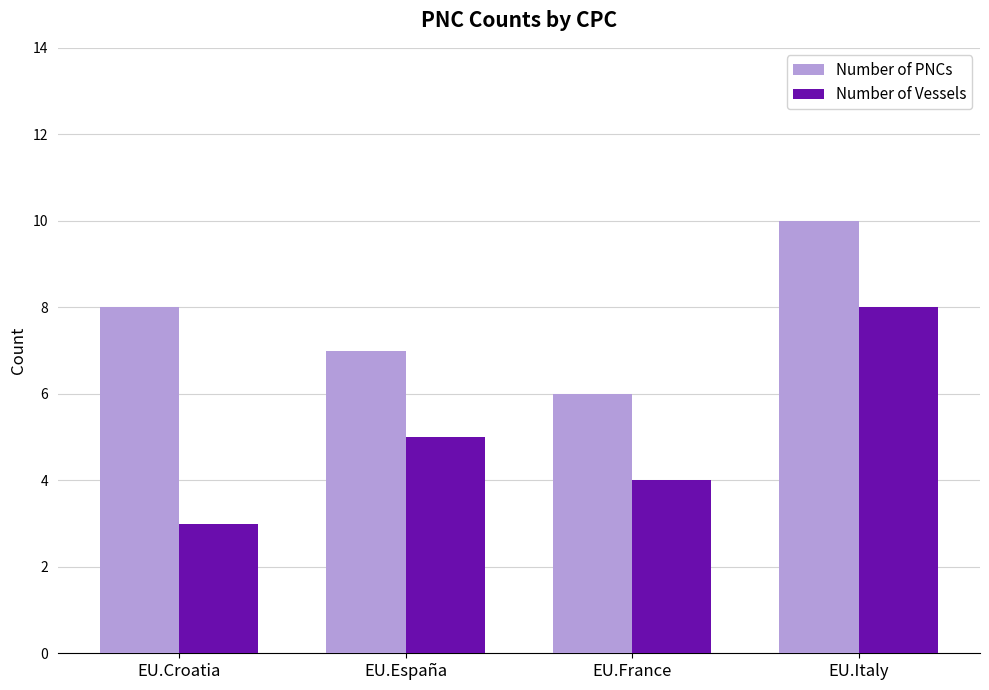

True or false: Number of Vessels has a value of 8 at EU.Italy.

True